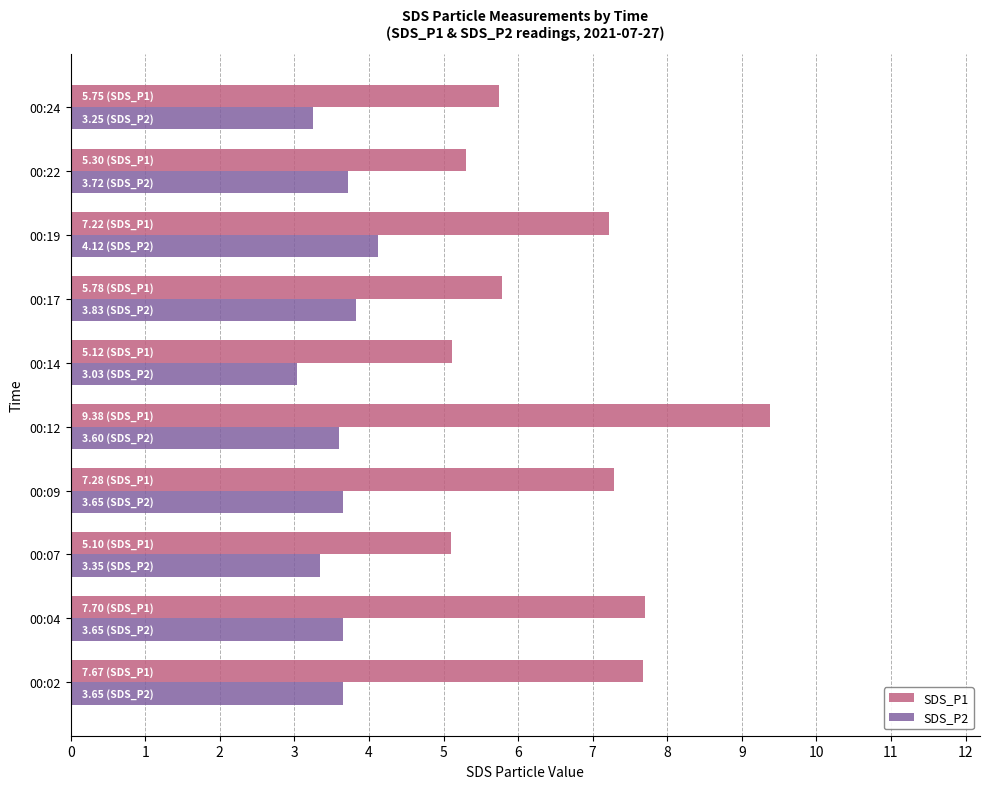

What is the lowest value of the SDS_P2 series?

3.0